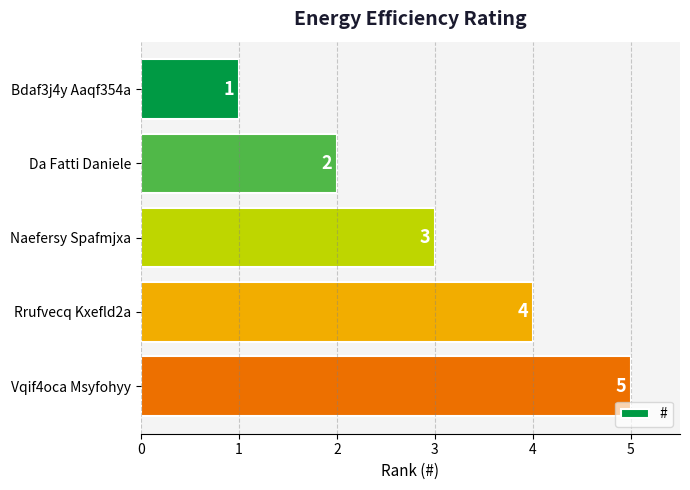

Is it true that the value at Da Fatti Daniele is 1?

False